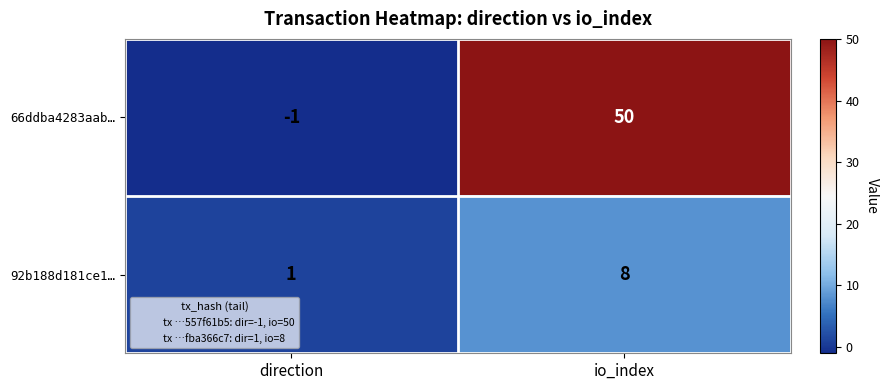

The value of 66ddba4283aab… at direction is 0. True or false?

False